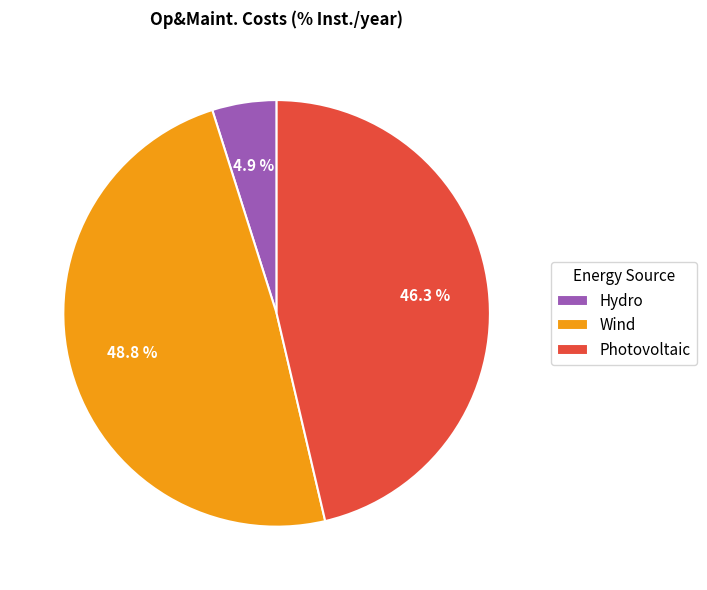

To the nearest percent, what is the average slice percentage?

33%